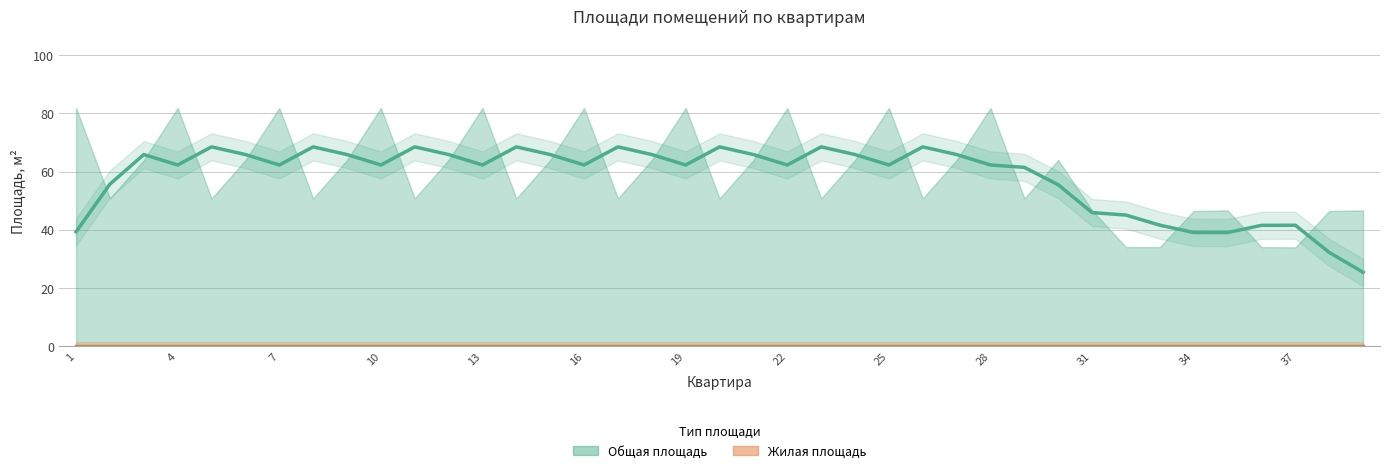

How many series are shown in this chart?

2